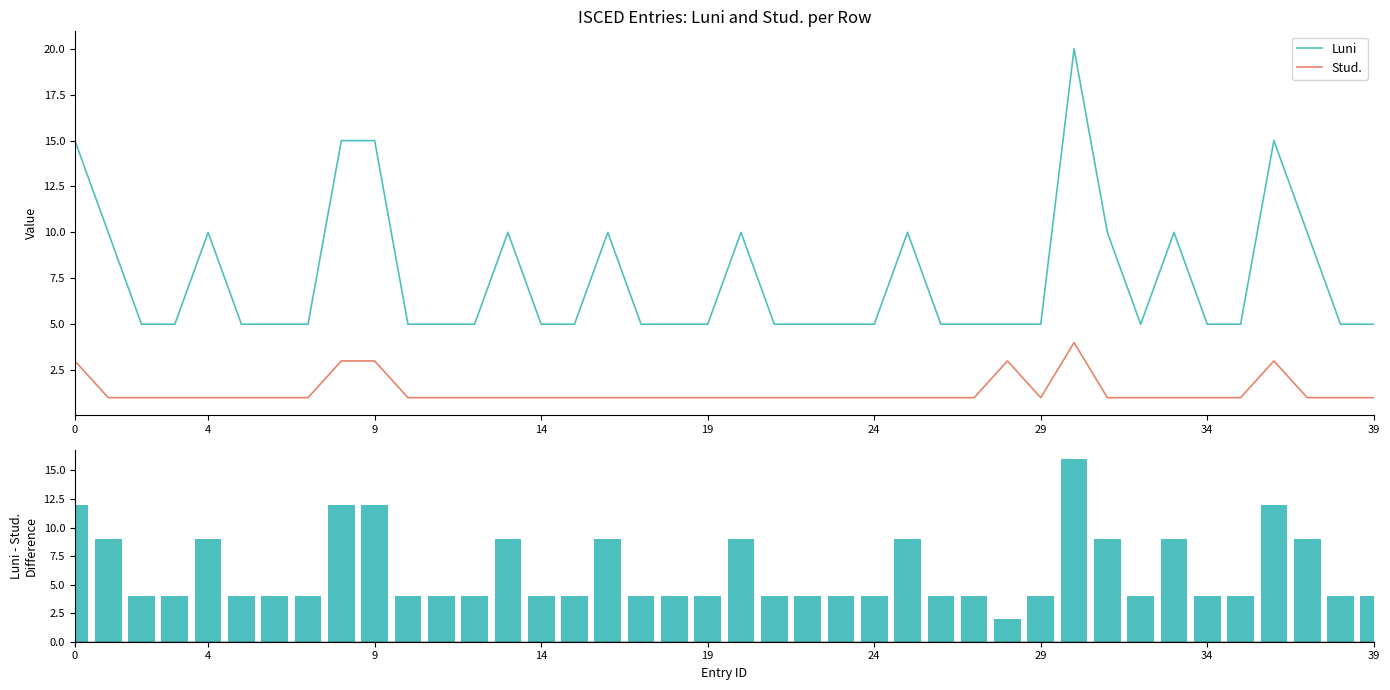

At how many categories does at least one series exceed 17?

1